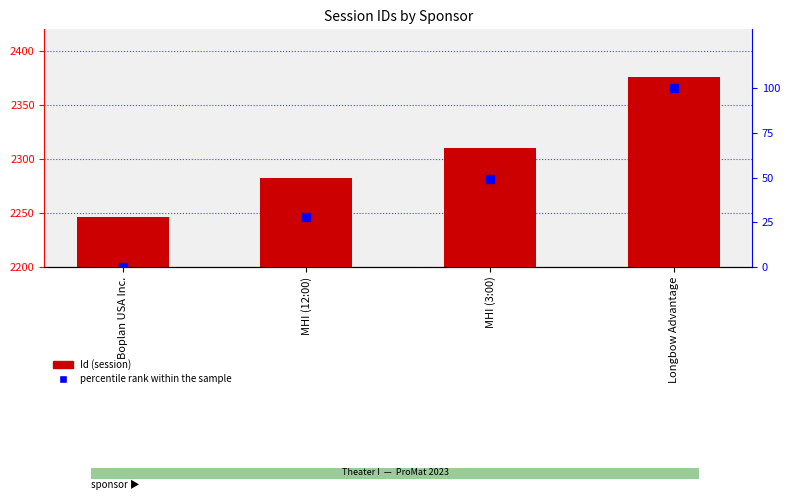

List the series in order of their overall mean, lowest first.

percentile rank within the sample, Id